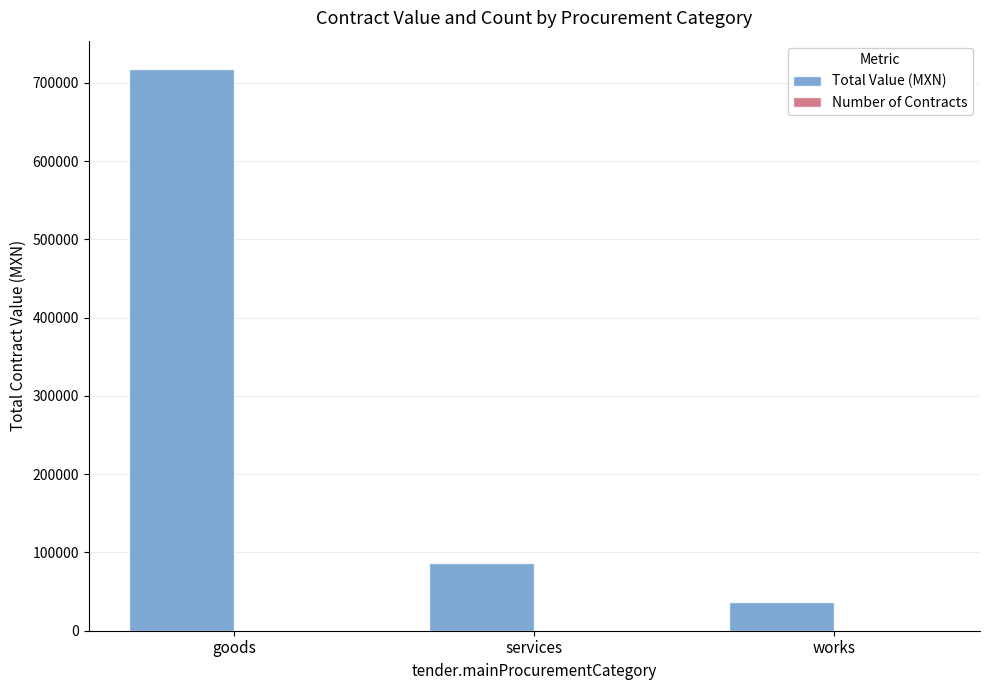

Which series has the largest range (max minus min)?

Total Value (MXN)